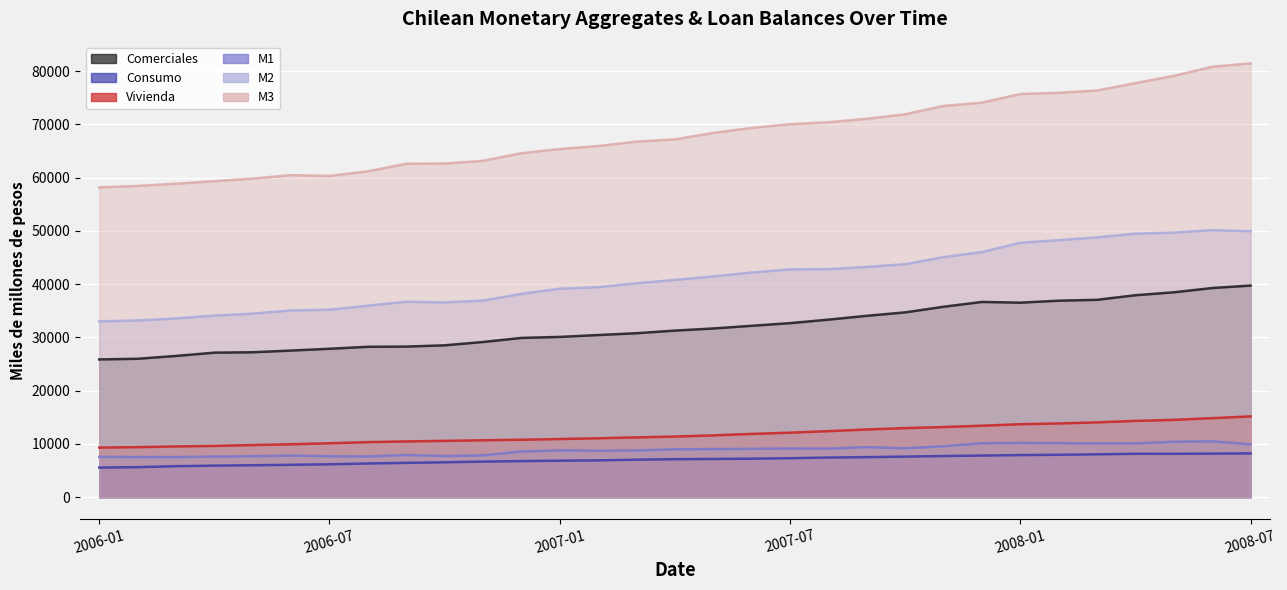

How many values in the M1 series are below 8996?

15